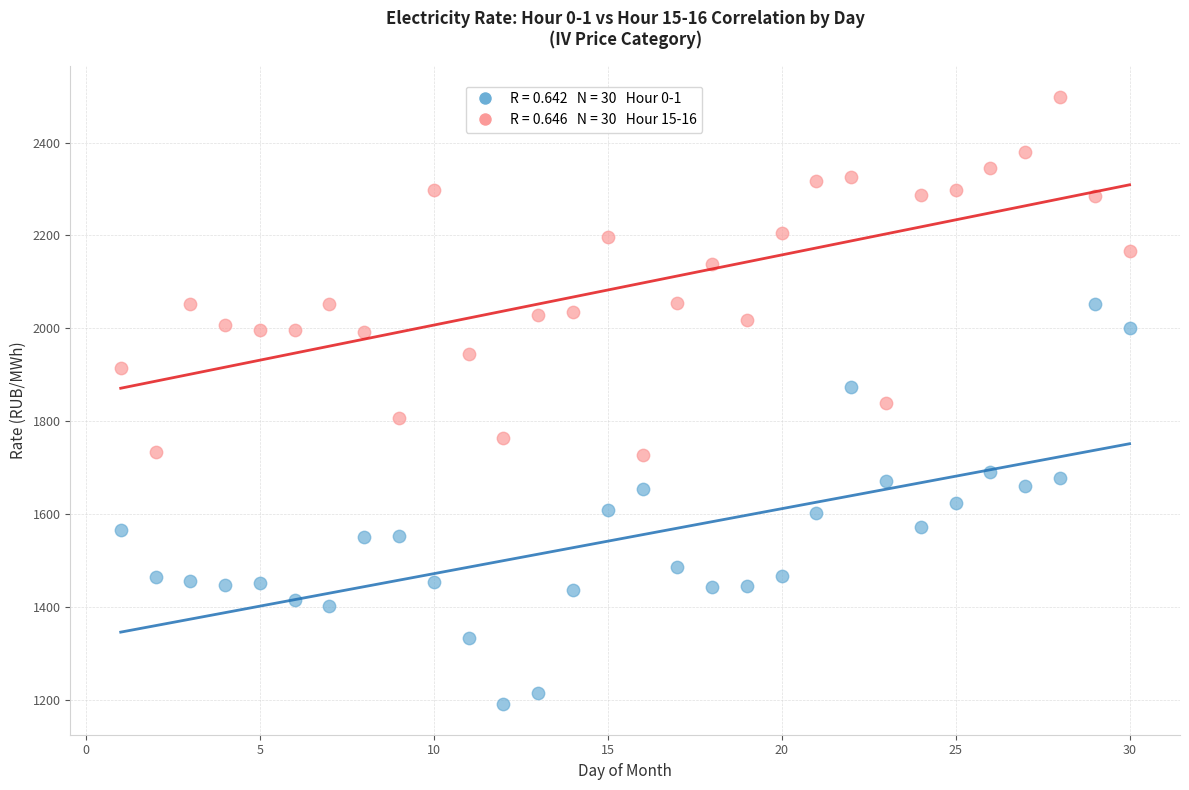

Across all data points, what is the range of Y values (max minus min)?

1307.6